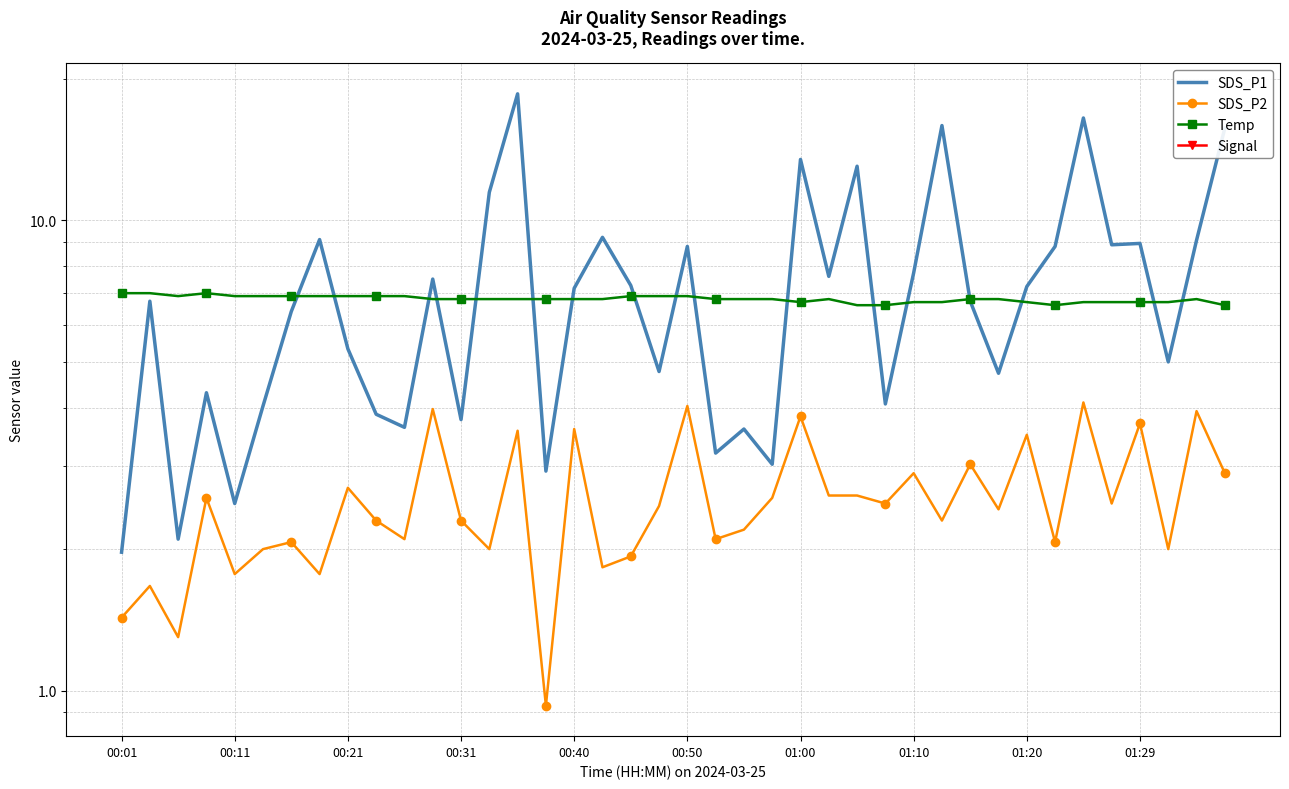

Rank the series at 14 from highest to lowest value.

SDS_P1, Temp, Signal, SDS_P2